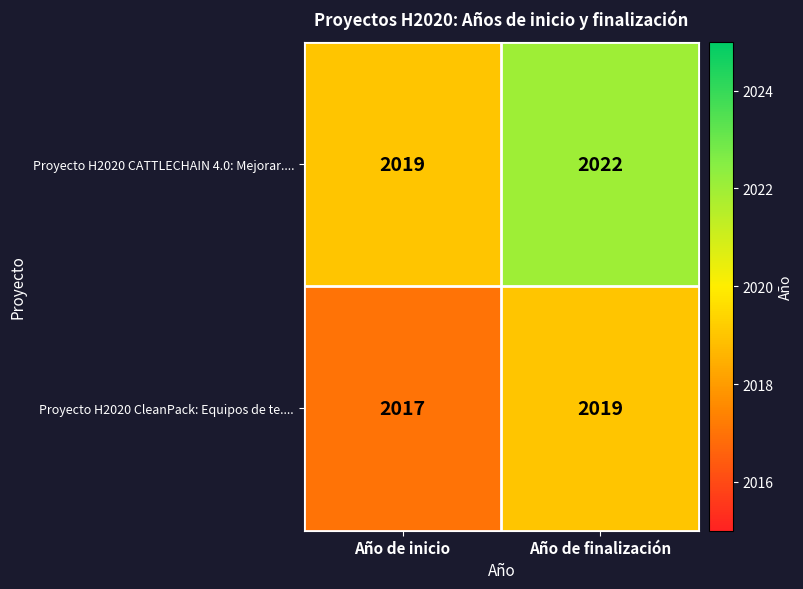

Which category has the highest value across all series?

Año de finalización